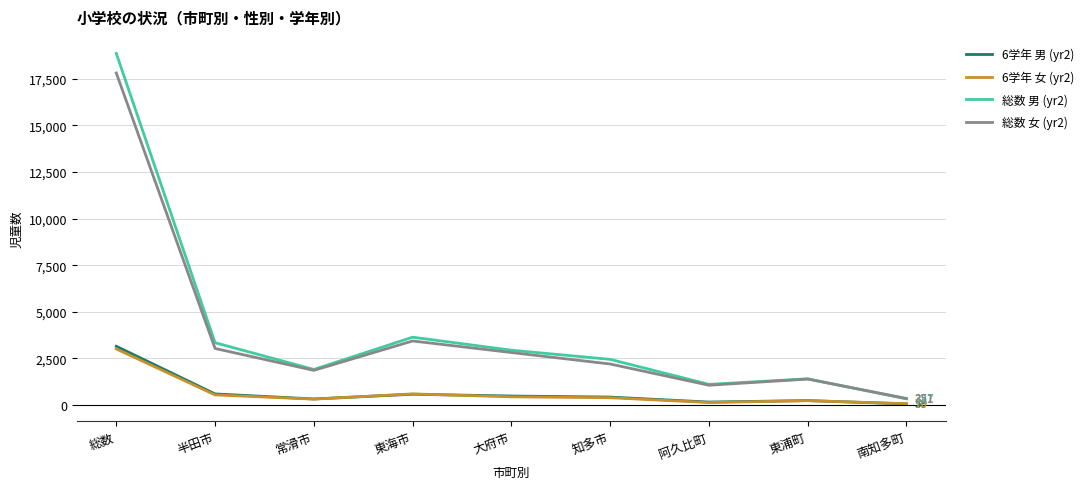

True or false: 総数 女 (yr2) has a value of 17813 at 総数.

True